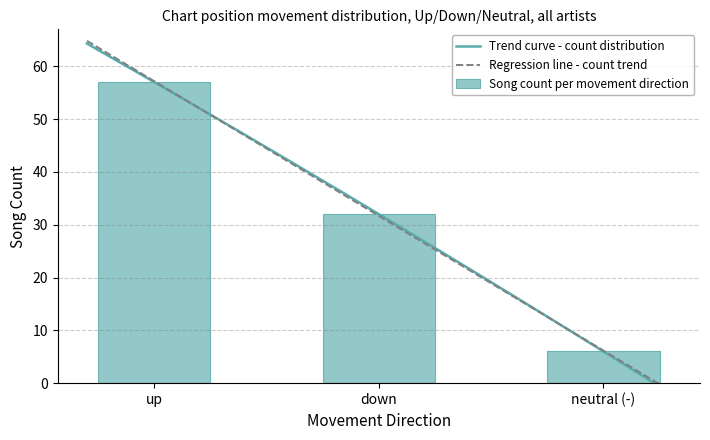

What is the difference between the maximum and second lowest values in the Song count per movement direction series?

25